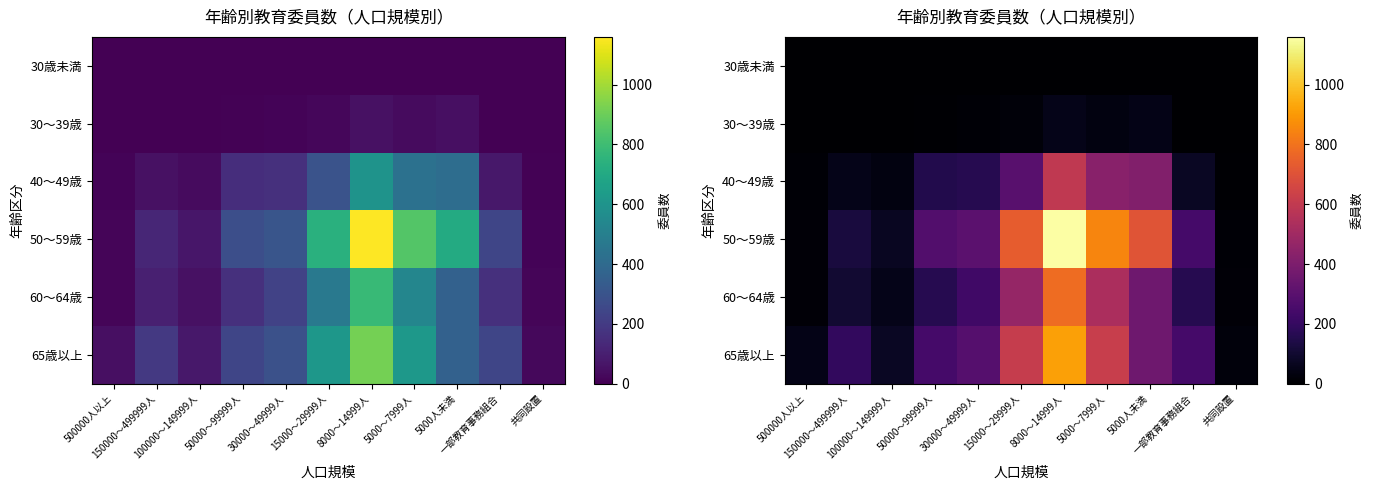

The 40～49歳 series shows 270 at 30000～49999人. True or false?

False